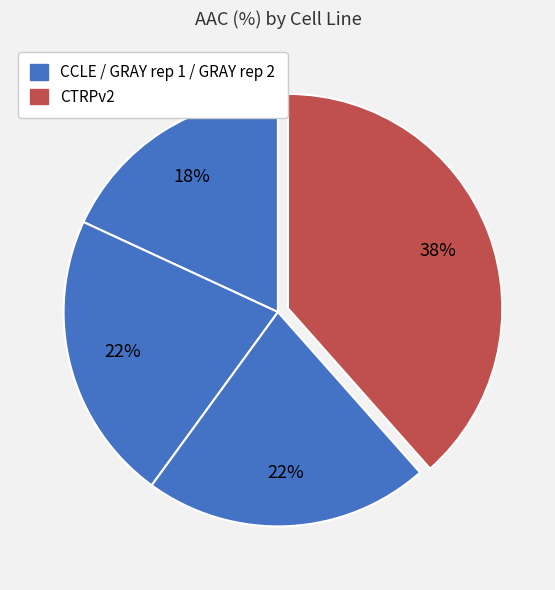

What is the smallest slice in the pie chart?

CCLE